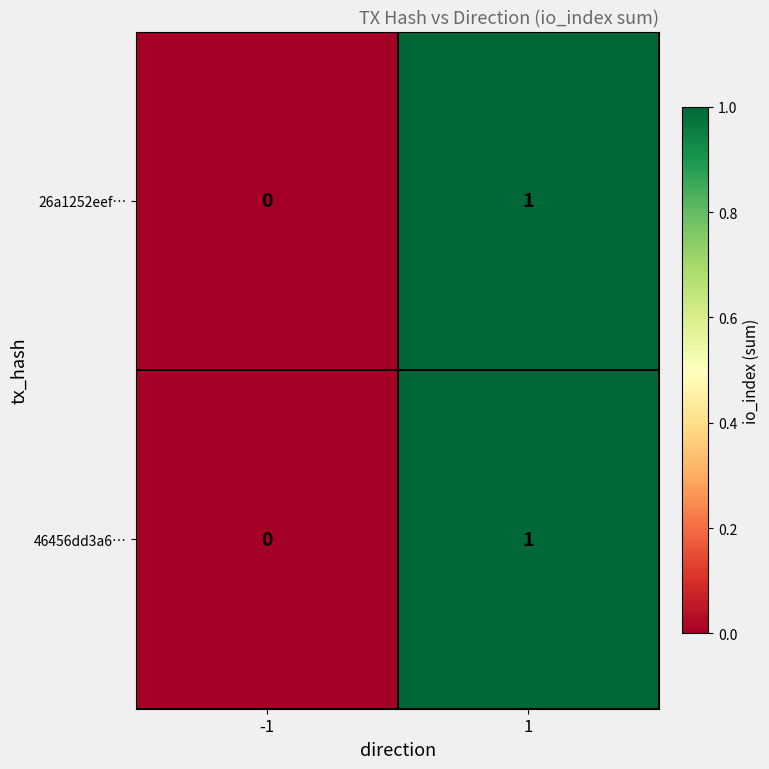

Is the value of 26a1252eef… at 1 greater than the value of 46456dd3a6… at -1?

Yes